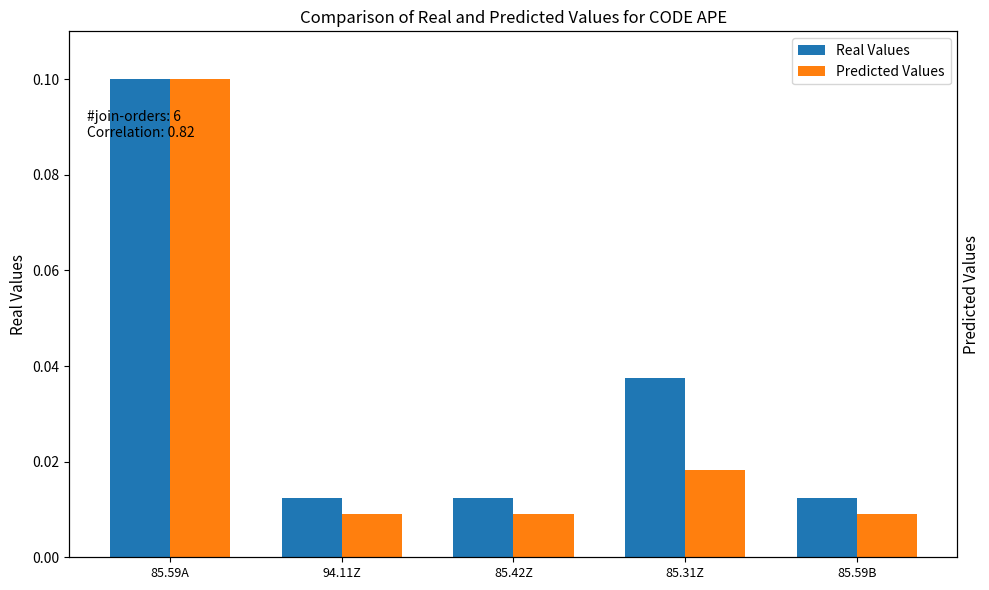

What is the label of the 4th bar from the left?

85.31Z